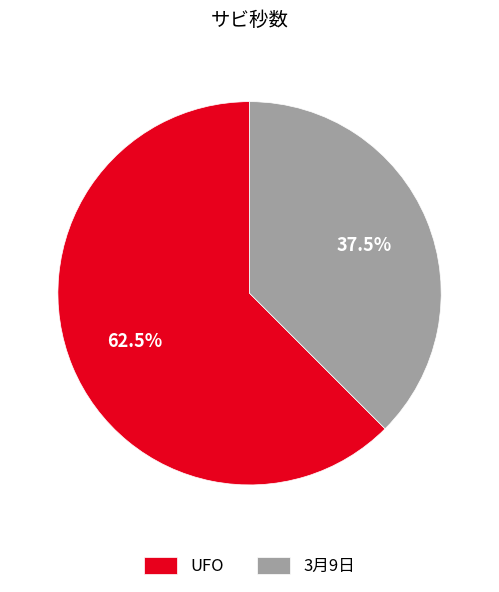

Which slice is the largest?

UFO